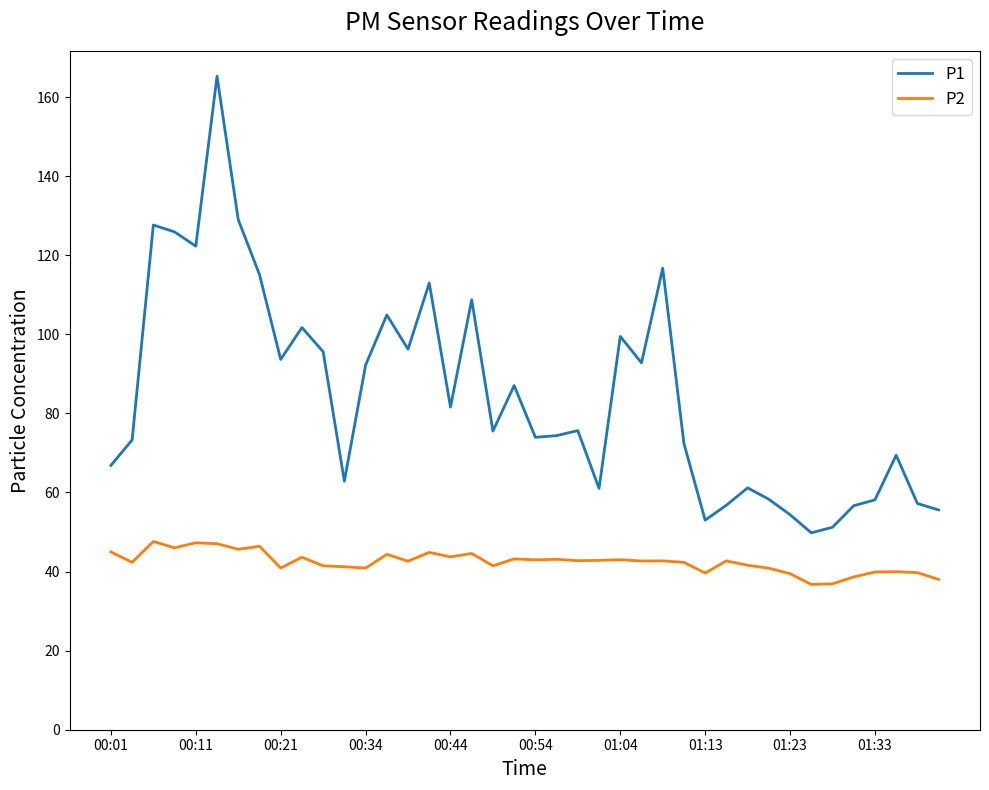

What is the maximum value for P1?

165.3